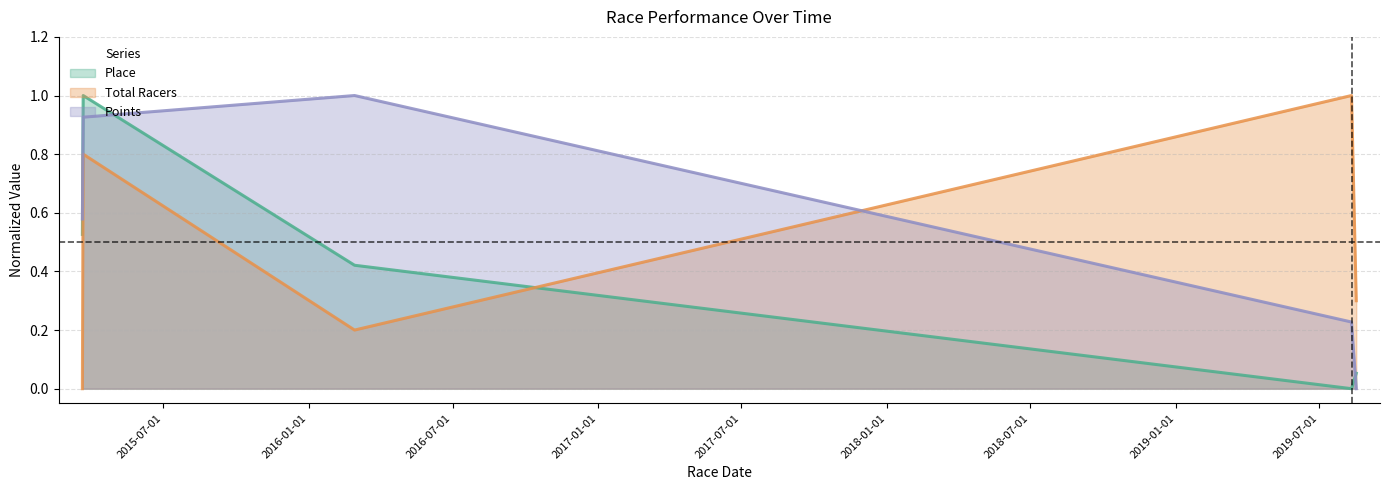

True or false: Points (line) has more than 2 interior local peaks.

False